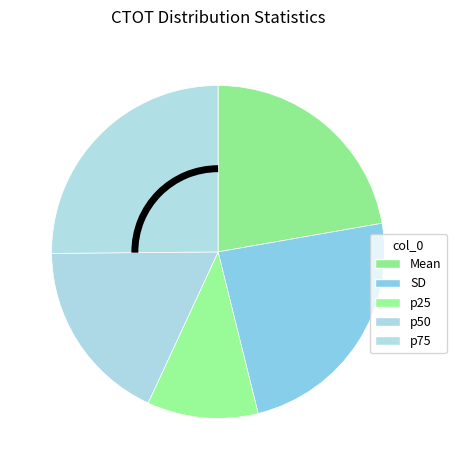

Count the number of slices in the pie.

5